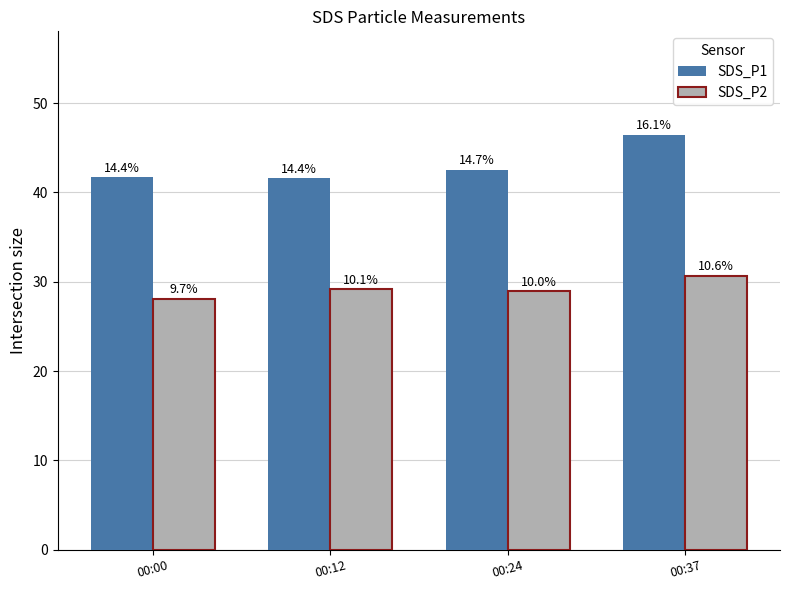

Reading left to right, transcribe all the data shown in this chart.

SDS_P1: 00:00=41.7	00:12=41.6	00:24=42.6	00:37=46.4
SDS_P2: 00:00=28.1	00:12=29.1	00:24=28.9	00:37=30.6